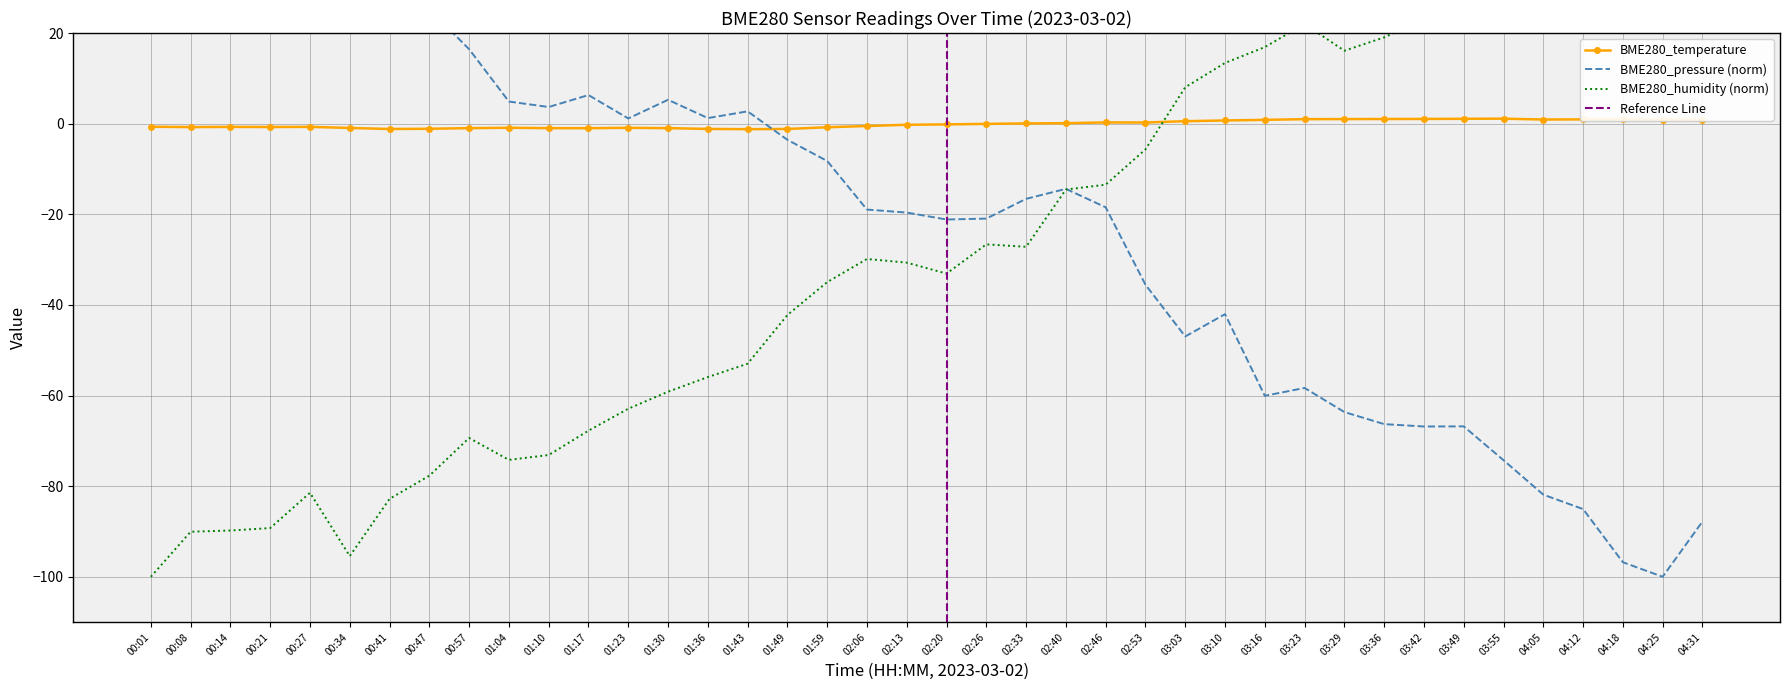

What is the value of the 30th point from the left?

1.0